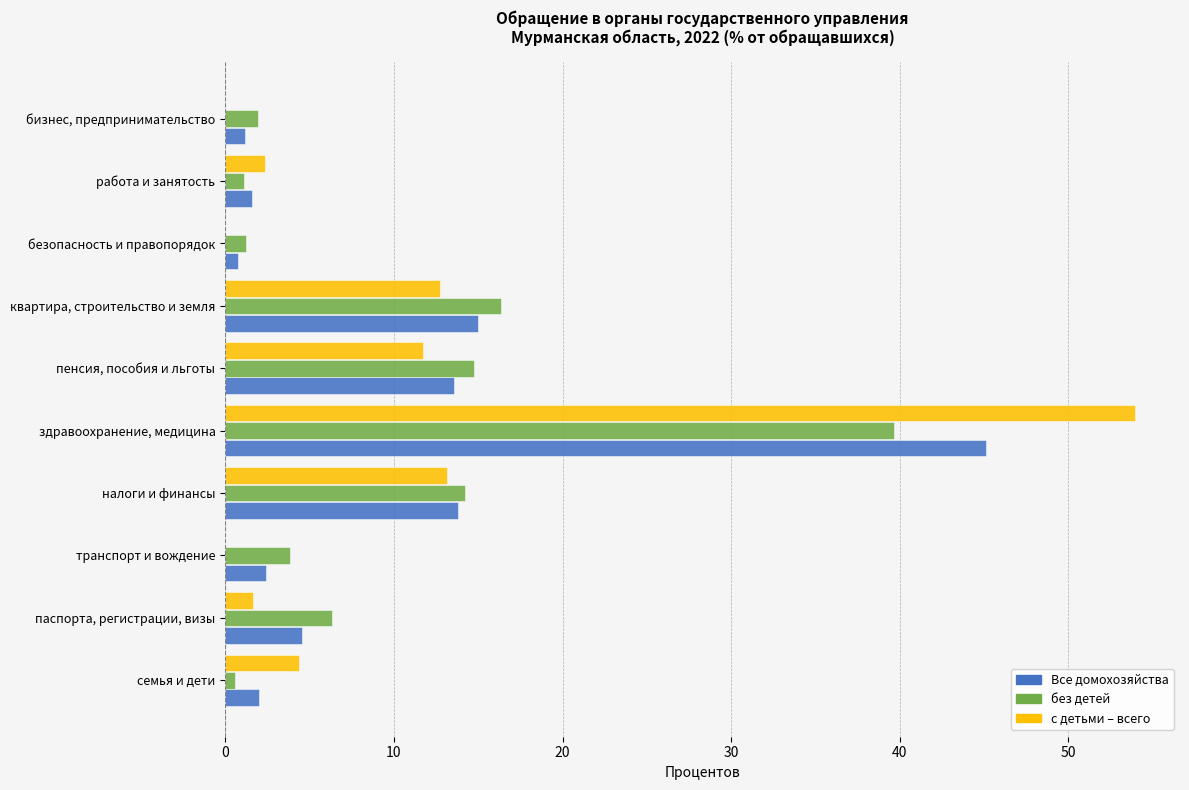

What is the total value across all series at бизнес, предпринимательство?

3.1